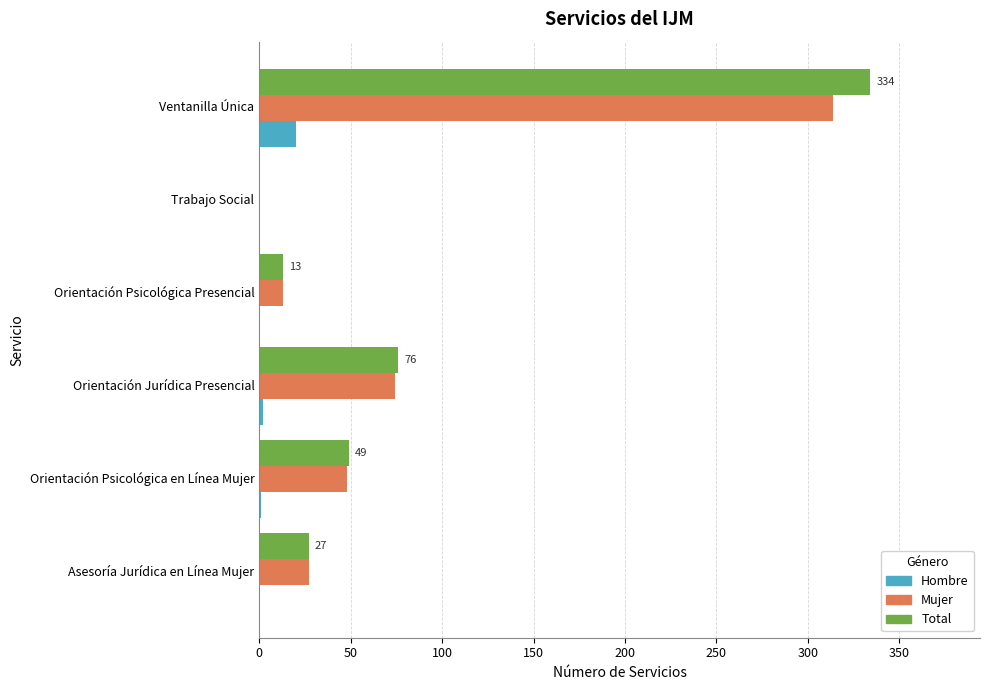

True or false: Total has a value of 27 at Asesoría Jurídica en Línea Mujer.

True